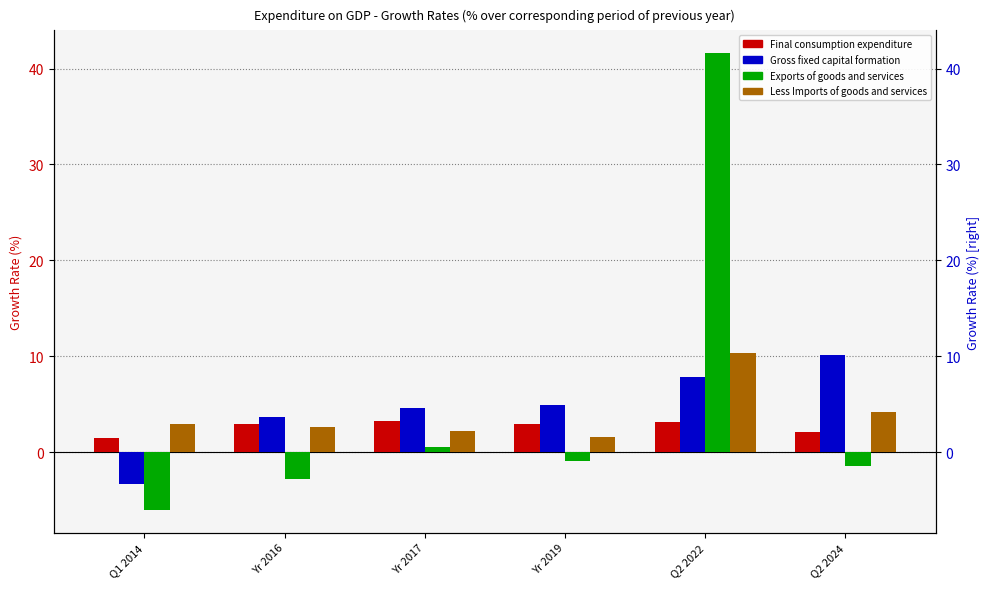

At how many categories does at least one series exceed 34?

1